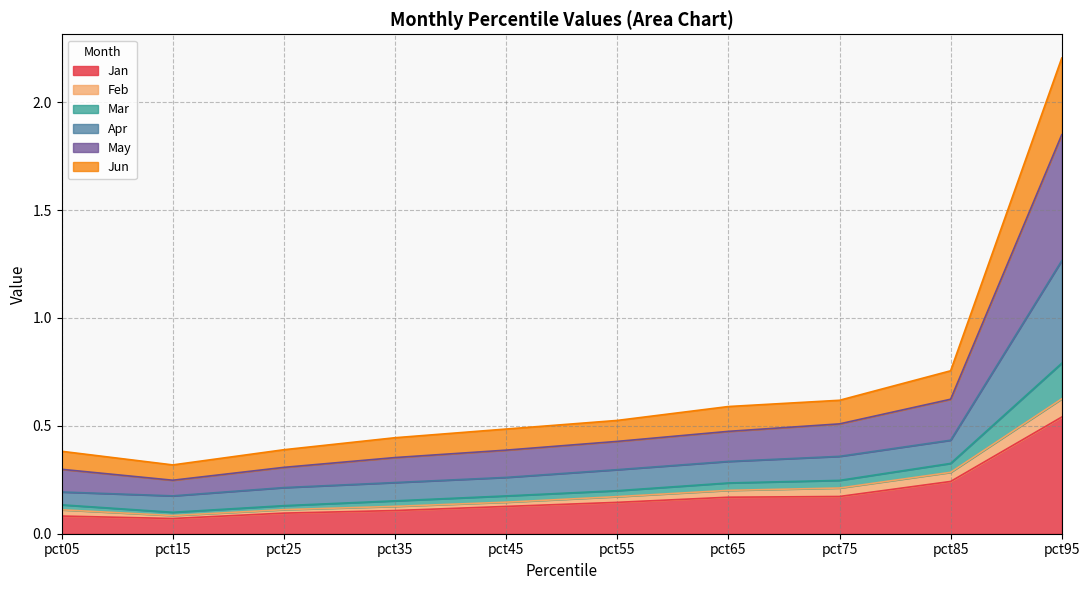

At which category does Mar reach its first local valley?

pct15